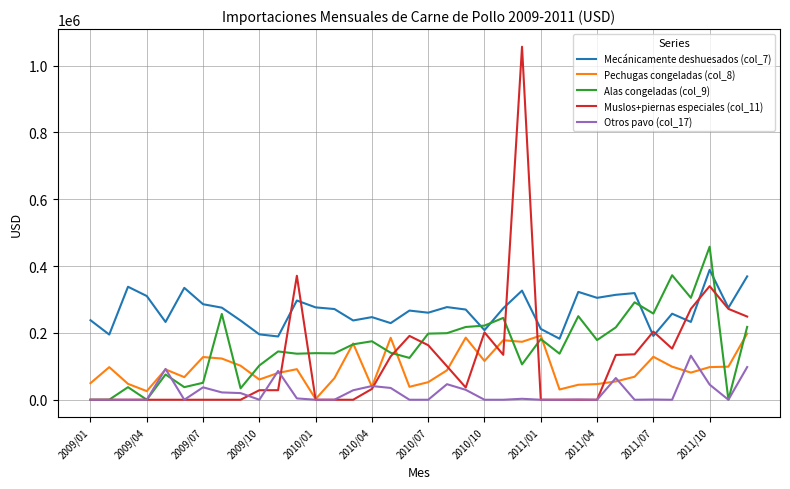

What is the difference between the maximum and minimum values in the Pechugas congeladas (col_8) series?

195983.2